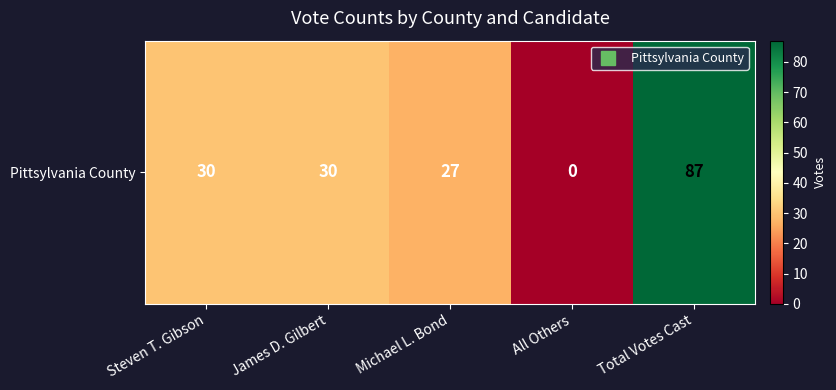

List the labels in order of value, smallest first.

All Others, Michael L. Bond, Steven T. Gibson, James D. Gilbert, Total Votes Cast